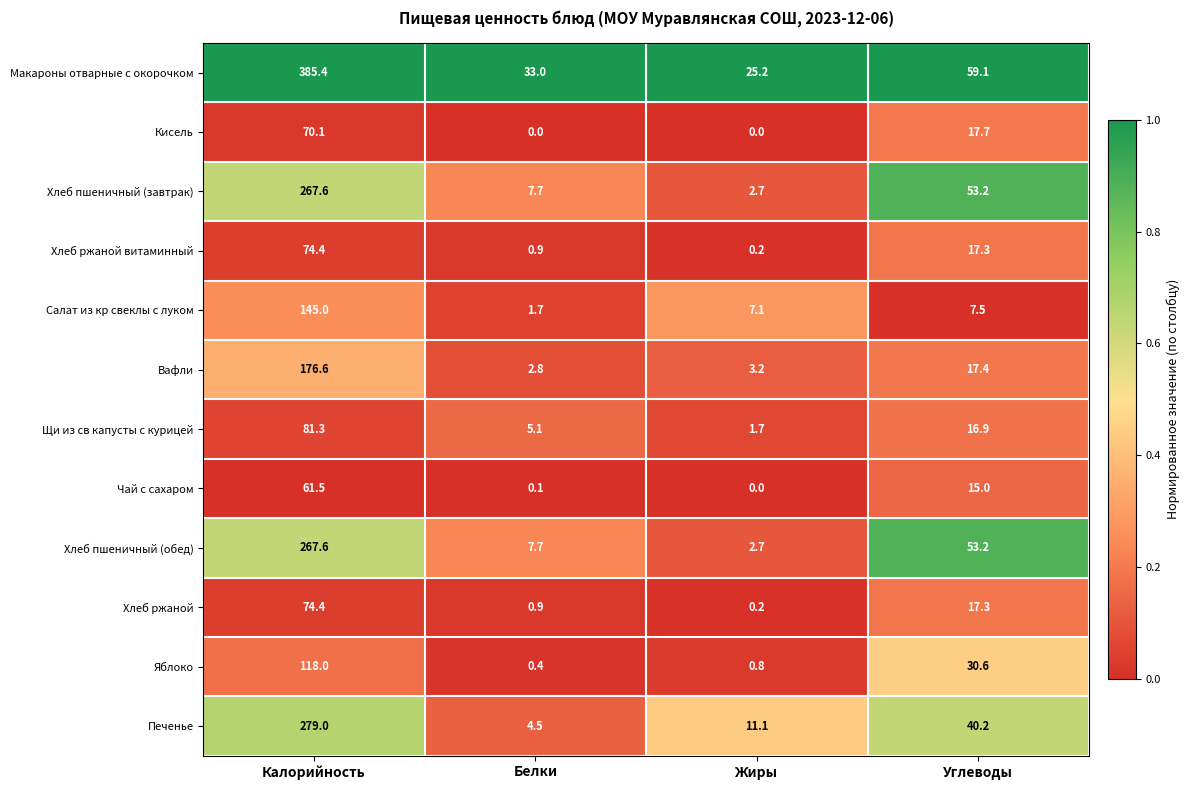

What is the difference between the maximum and minimum values in the Кисель series?

70.1